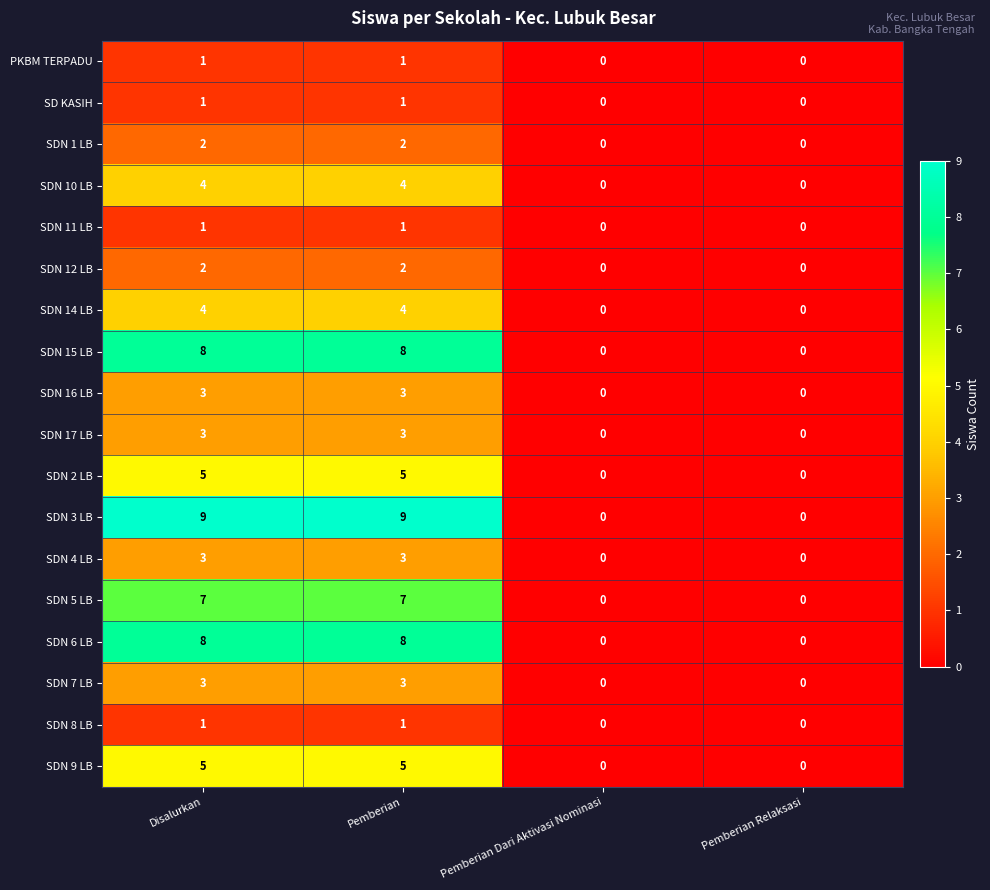

Count the SDN 9 LB values in the range 0 to 5.

4